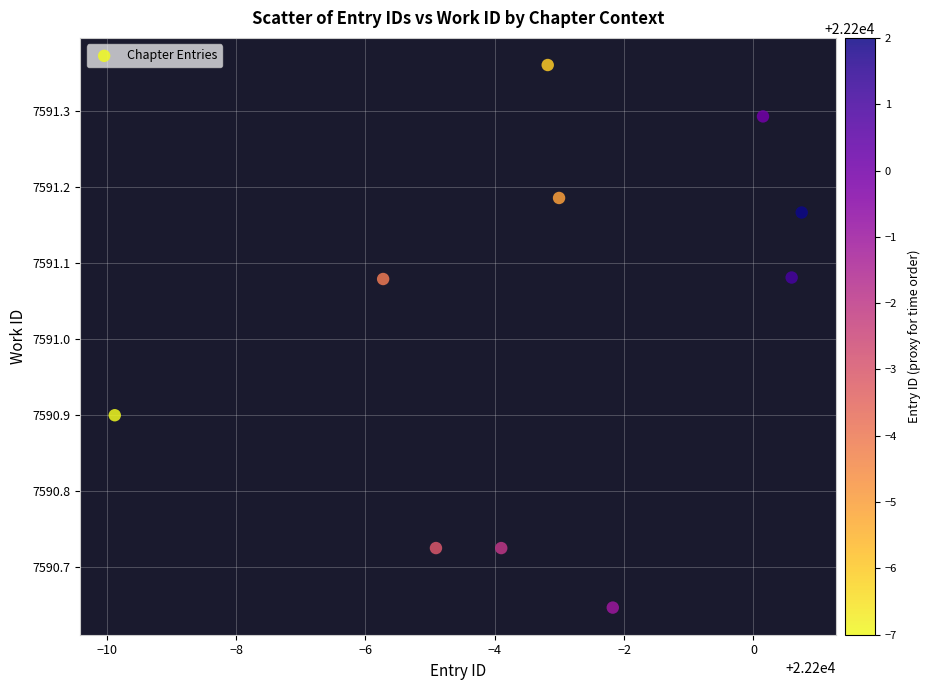

What is the range of X values (max minus min)?

10.6